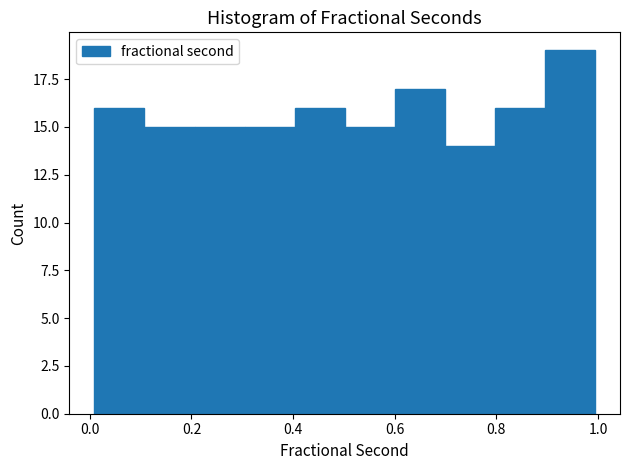

Which range on the x-axis has the tallest bar?

0.9 to 1.0